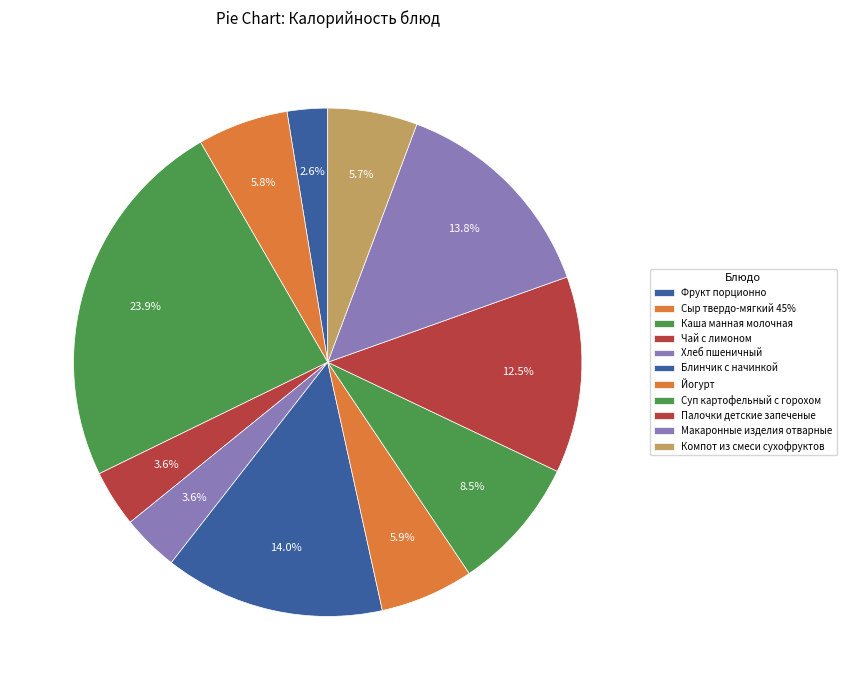

The Хлеб пшеничный slice represents 4% of the pie. True or false?

True